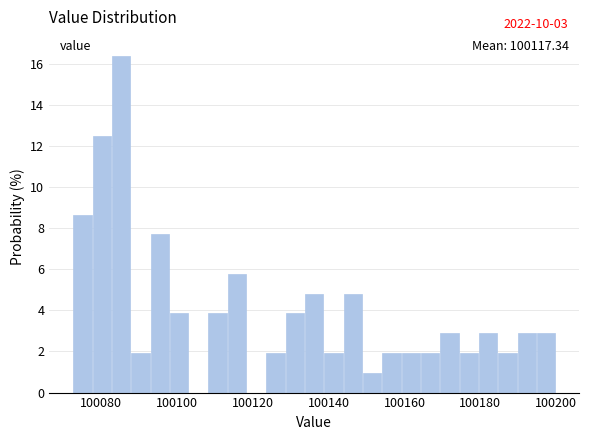

Around what value on the x-axis is the tallest bar? Give the approximate position of its centre, as read against the axis.

100086